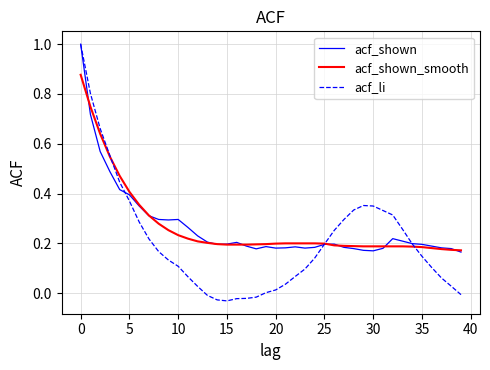

Does the chart have visible grid lines?

Yes